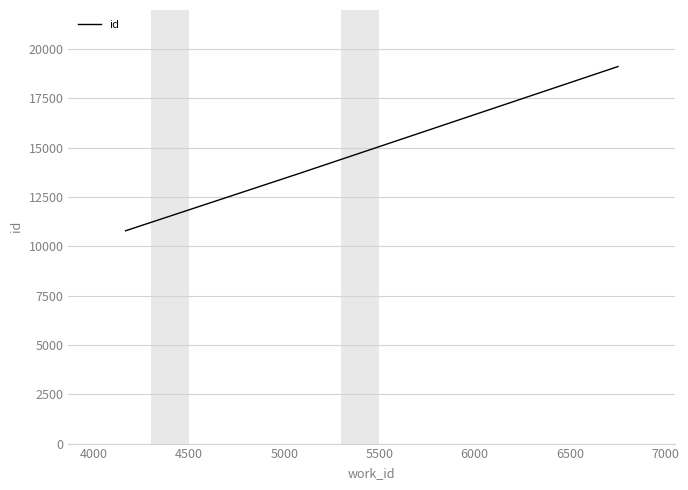

What is the average value?

14533